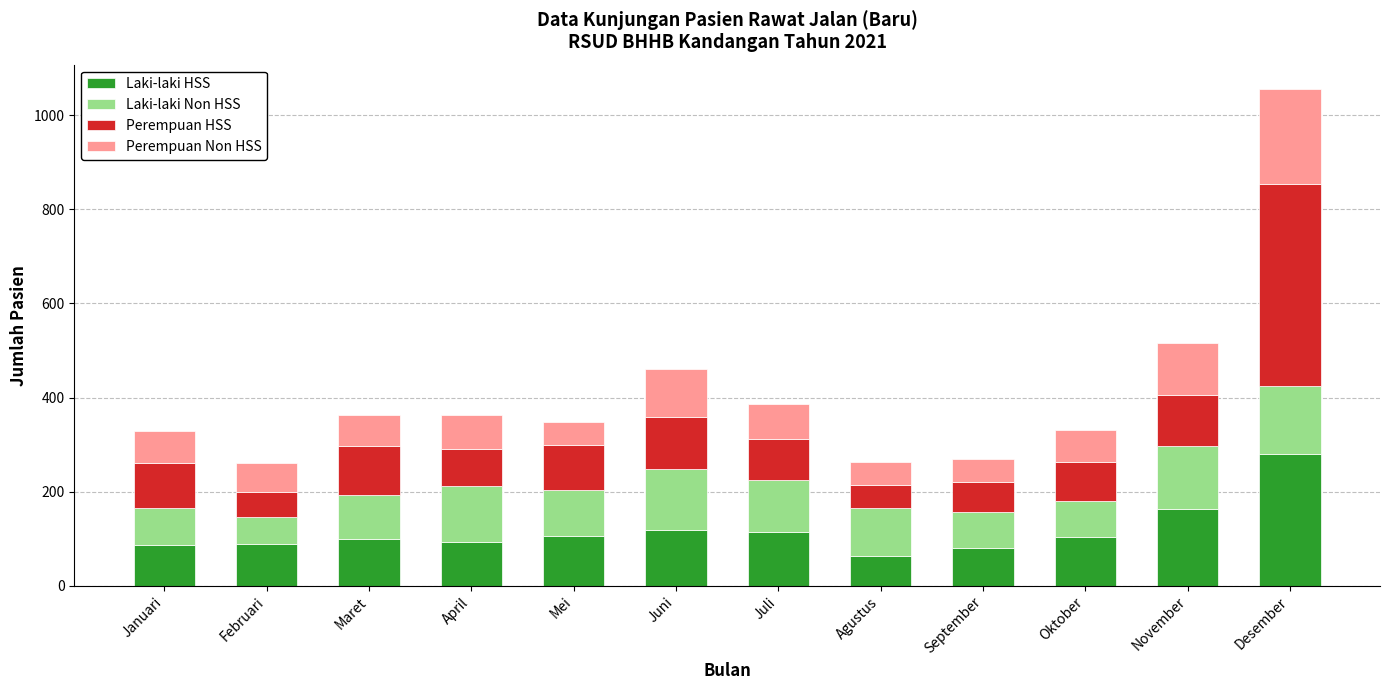

What are all the series names shown in the legend?

Laki-laki HSS, Laki-laki Non HSS, Perempuan HSS, Perempuan Non HSS